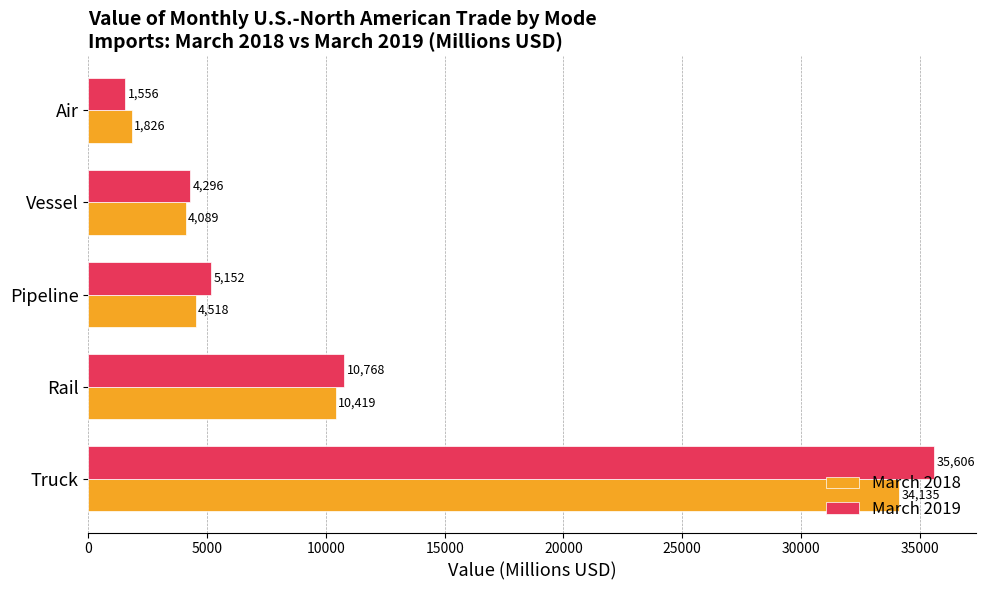

Rank the categories by March 2018 value from highest to lowest.

Truck, Rail, Pipeline, Vessel, Air